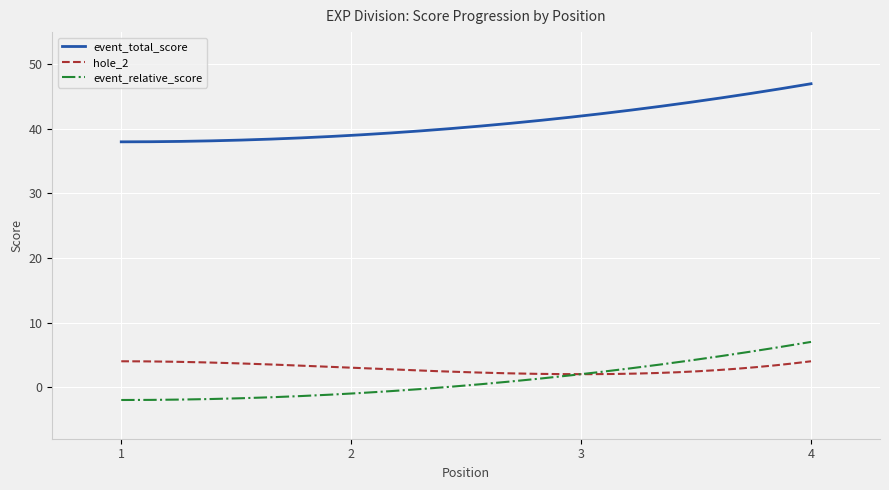

List the series in order of their peak value, lowest first.

hole_2, event_relative_score, event_total_score